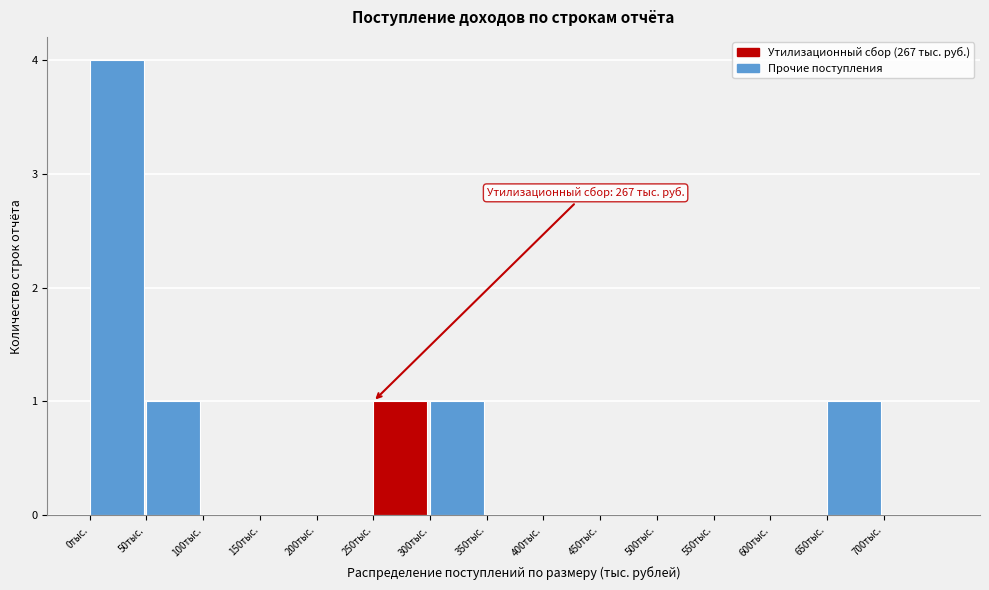

Over which range of the x-axis is the bar tallest?

0 to 50